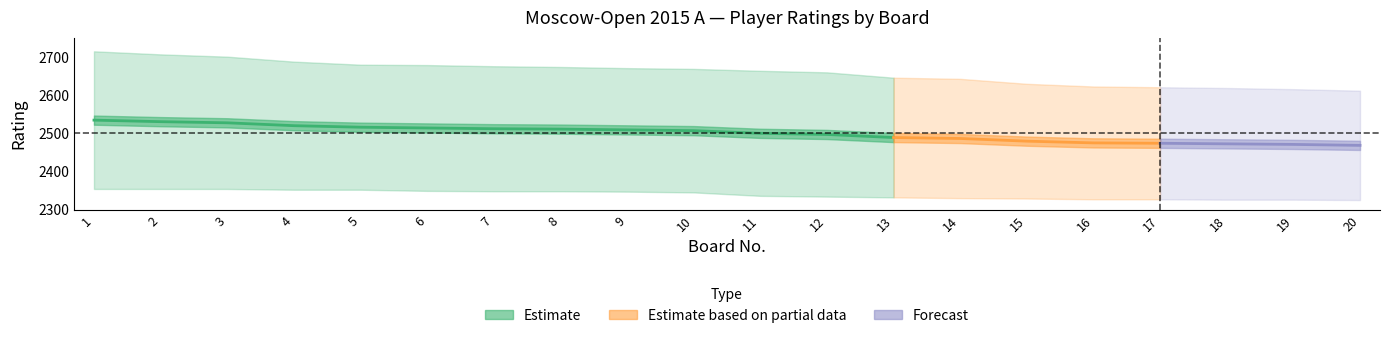

Which category has the highest value in the rating_black series?

1